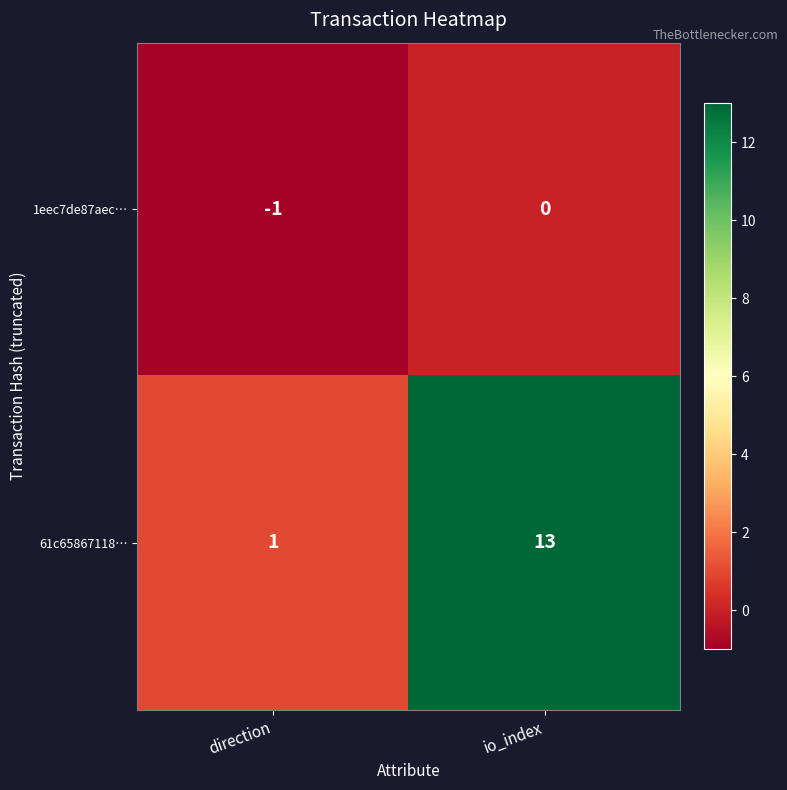

What is the spread (max minus min) of values at io_index?

13